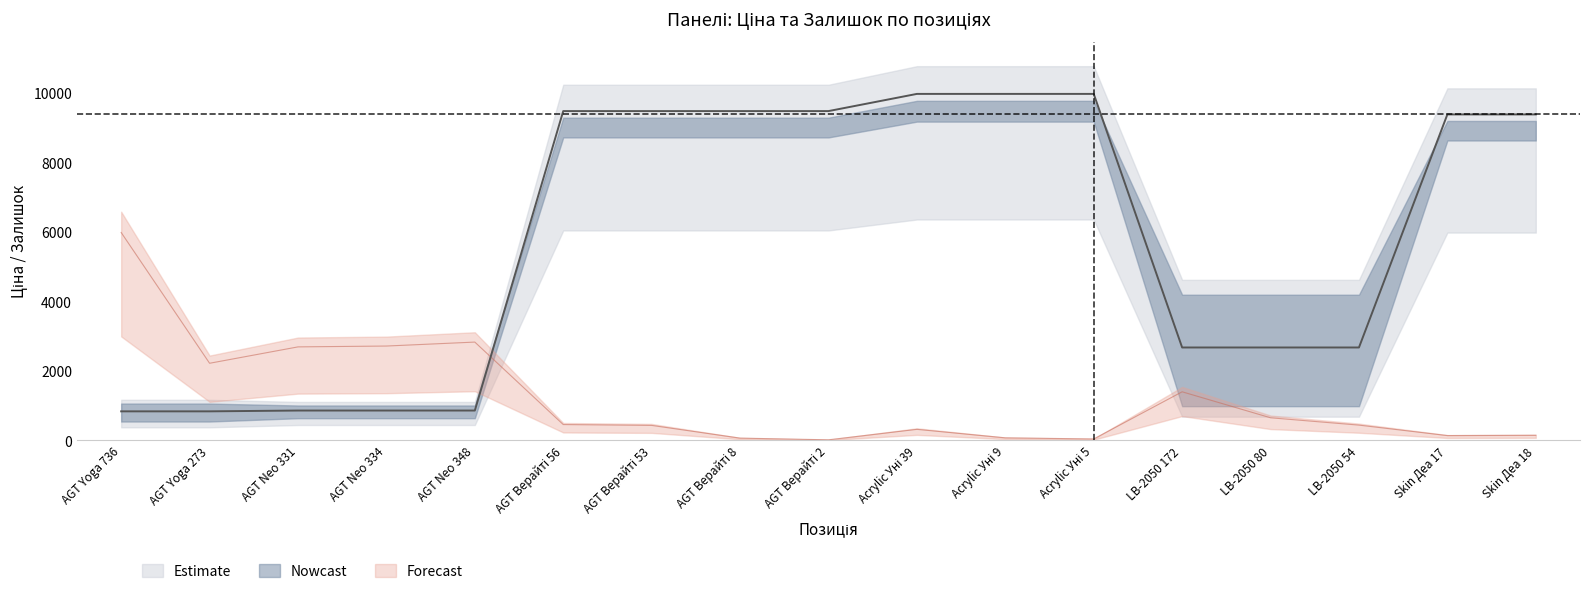

True or false: Ціна and Залишок intersect in this chart.

True